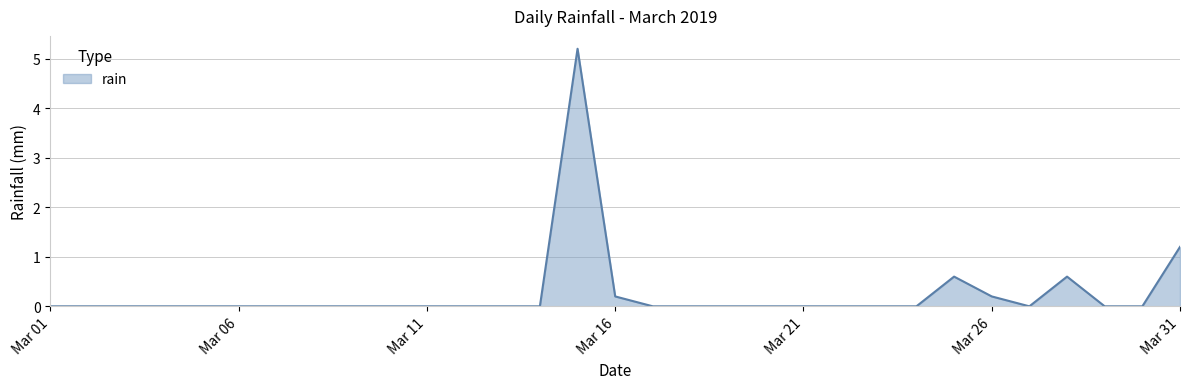

What is the sum of all values?

8.0